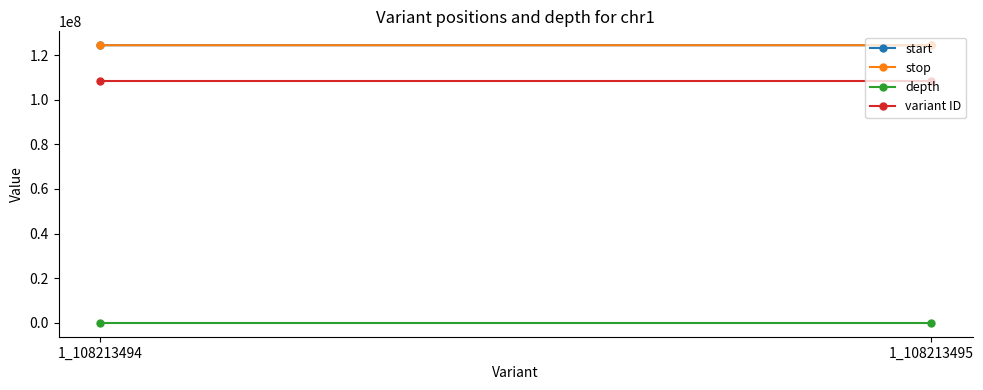

Between 1_108213494 and 1_108213495, which series saw the biggest shift?

start